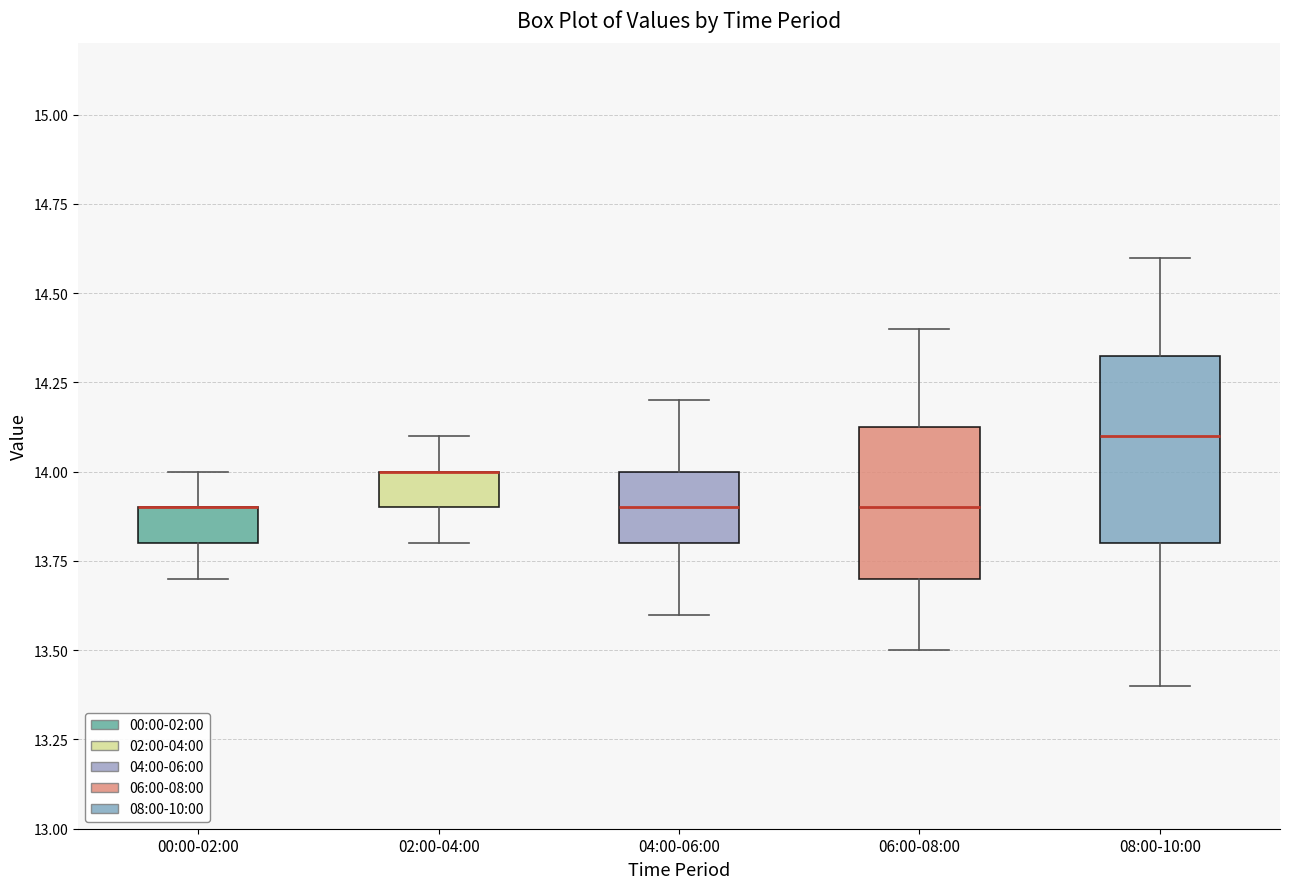

Reading left to right, read every box against the y-axis: the position of its median line, the range the box covers, and the ends of its whiskers. The values are not printed on the chart, so give them approximately, as read against the axis.

00:00-02:00: median 13.90 (drawn on the box's upper edge), box 13.80 to 13.90, whiskers 13.70 to 14.00
02:00-04:00: median 14.00 (drawn on the box's upper edge), box 13.90 to 14.00, whiskers 13.80 to 14.10
04:00-06:00: median 13.90, box 13.80 to 14.00, whiskers 13.60 to 14.20
06:00-08:00: median 13.90, box 13.70 to 14.15, whiskers 13.50 to 14.40
08:00-10:00: median 14.10, box 13.80 to 14.35, whiskers 13.40 to 14.60